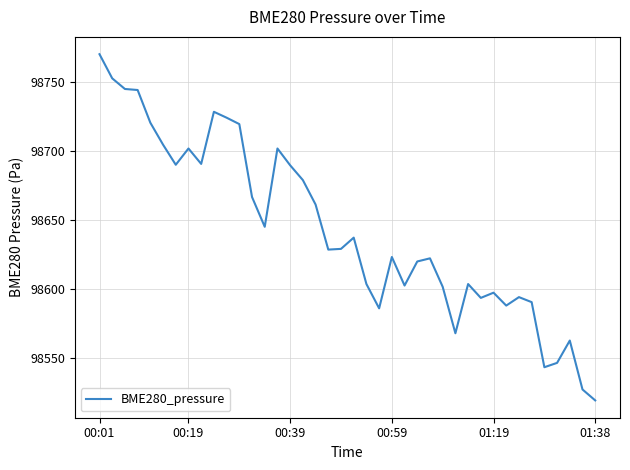

What is the difference between the maximum and minimum values?

251.4